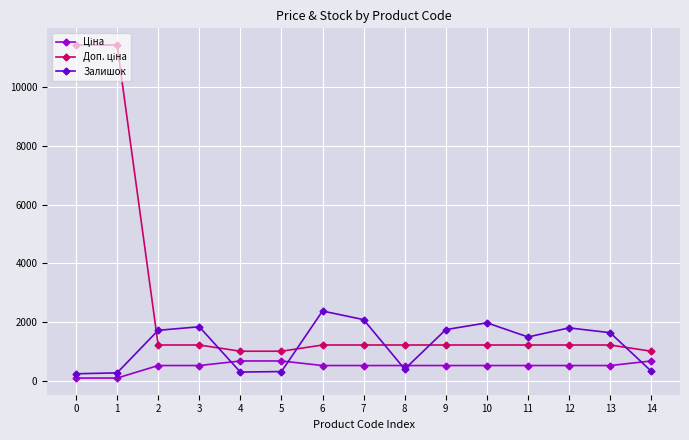

What is the maximum value for Залишок?

2388.0